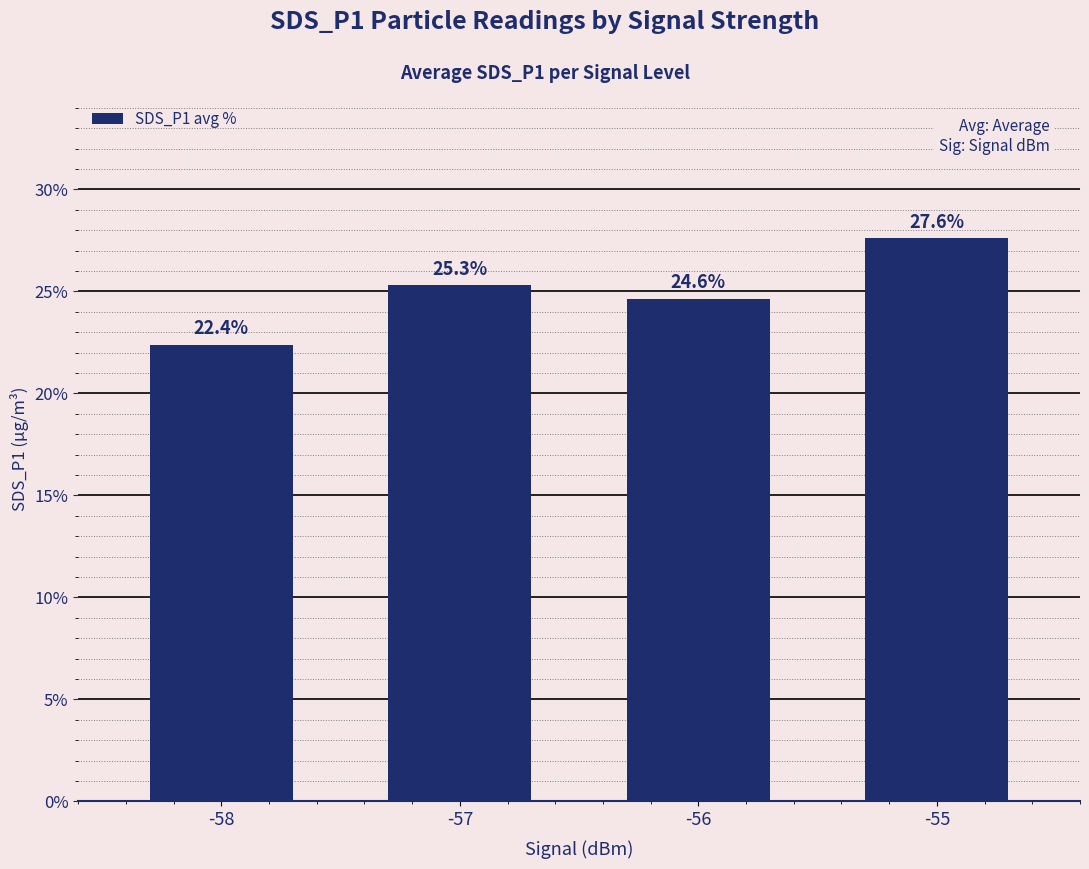

Which category has the highest value across all series?

-55